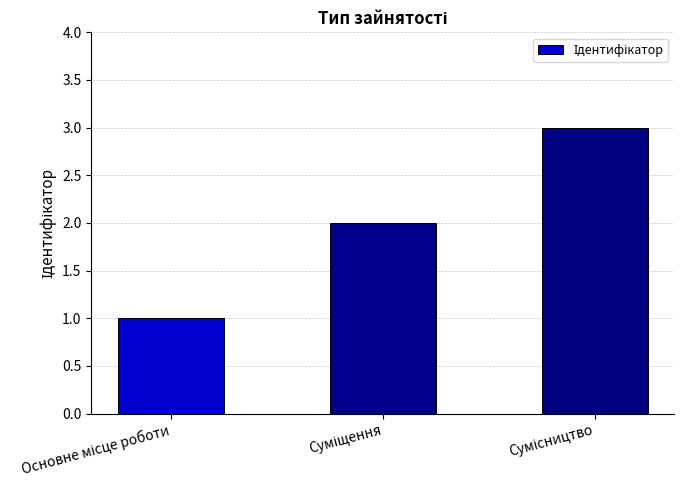

What is the maximum value shown in the chart?

3